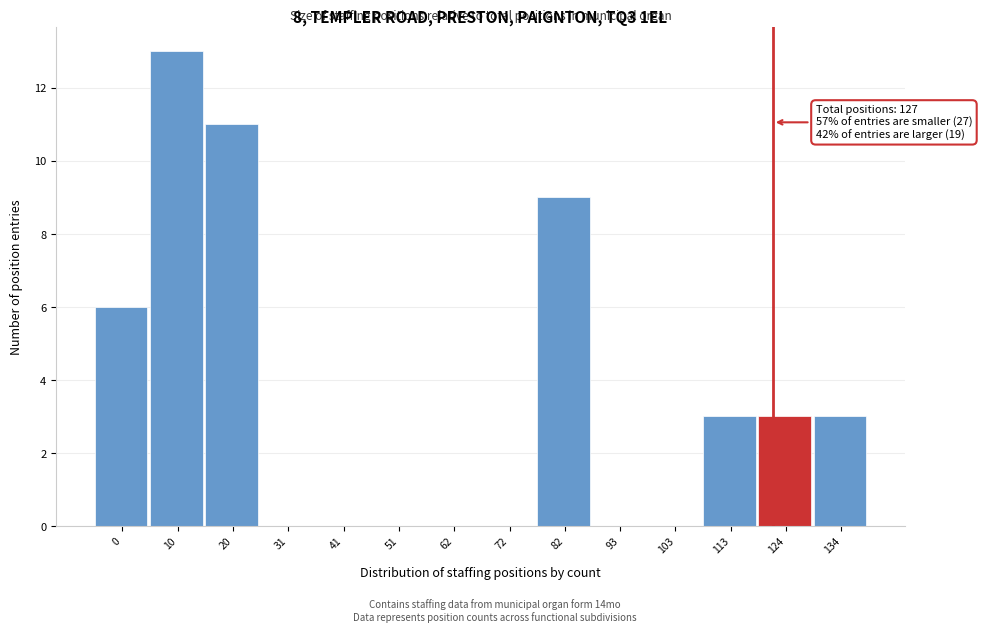

Reading left to right, extract all data points from this chart.

0=6	10=13	20=11	31=0	41=0	51=0	62=0	72=0	82=9	93=0	103=0	113=3	124=3	134=3